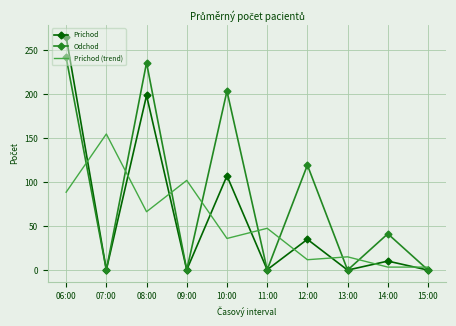

At which label does Prichod (trend) reach its peak?

07:00